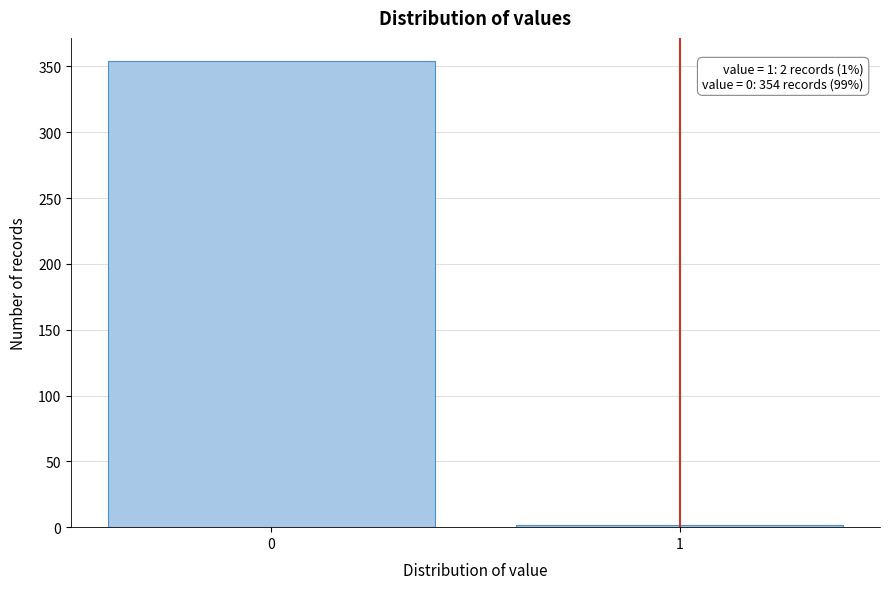

Reading right to left, transcribe all the data shown in this chart.

2	354